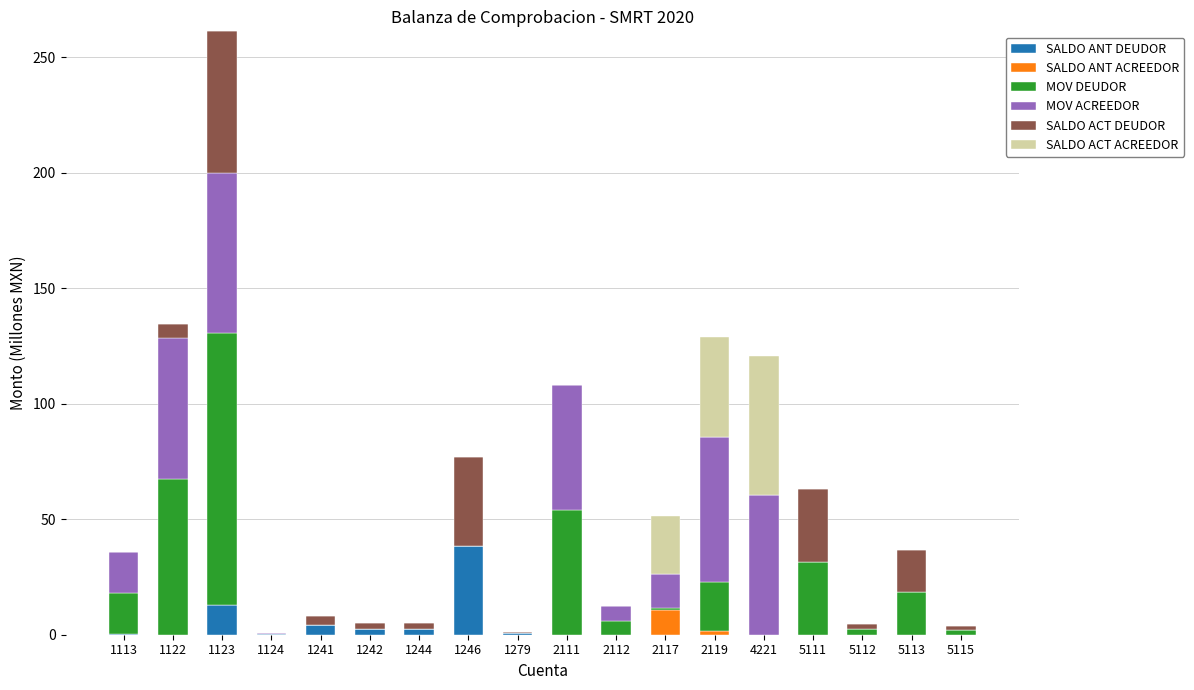

At which label does SALDO ANT DEUDOR reach its peak?

1246